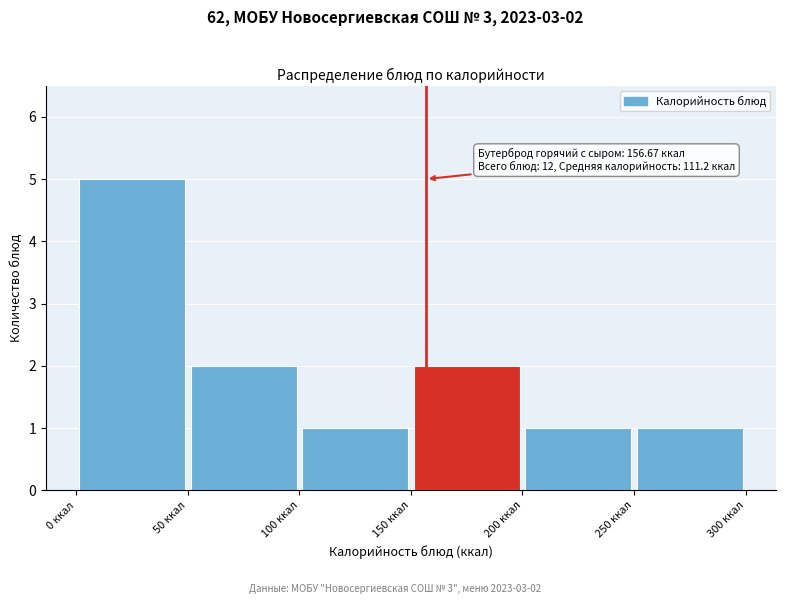

Over which range of the x-axis is the bar tallest?

0 to 50